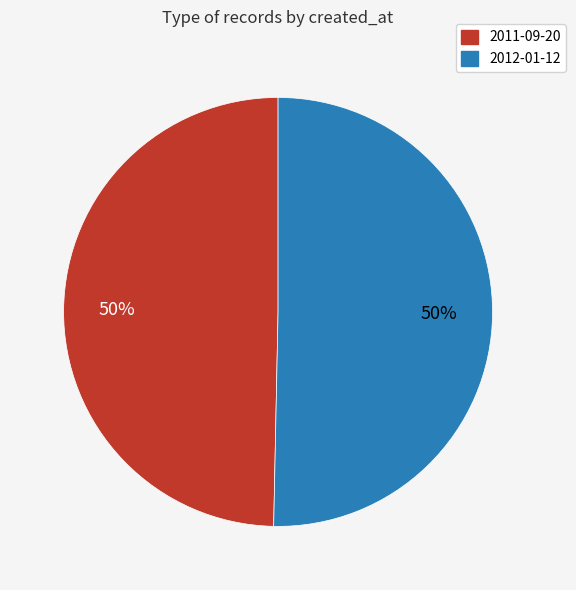

The 2011-09-20 slice represents 35% of the pie. True or false?

False